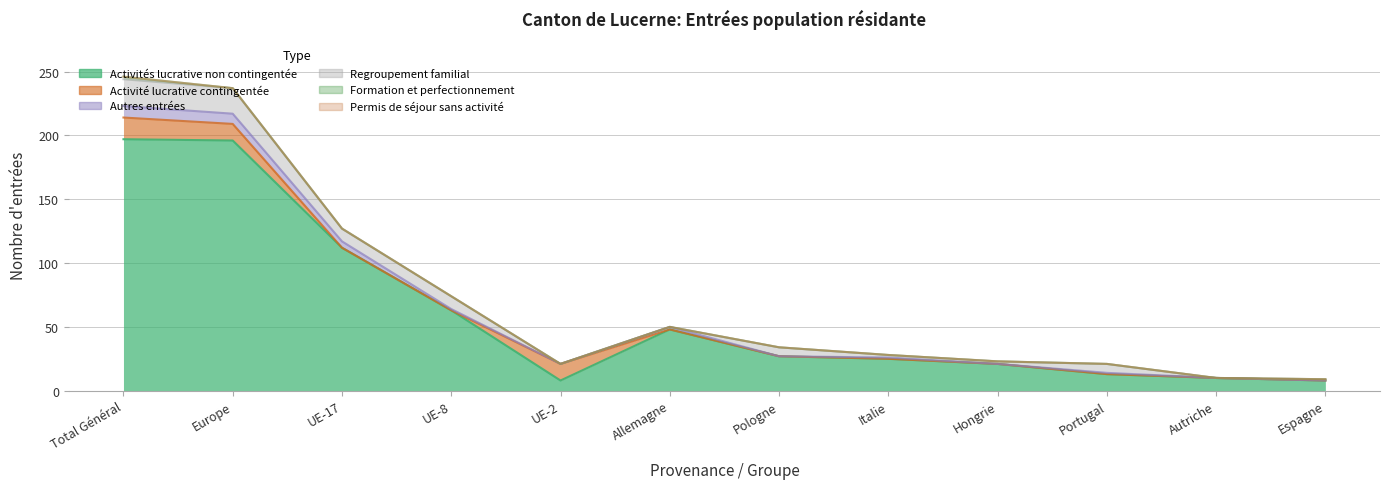

True or false: Formation et perfectionnement has more than 2 points higher than both neighbors.

False